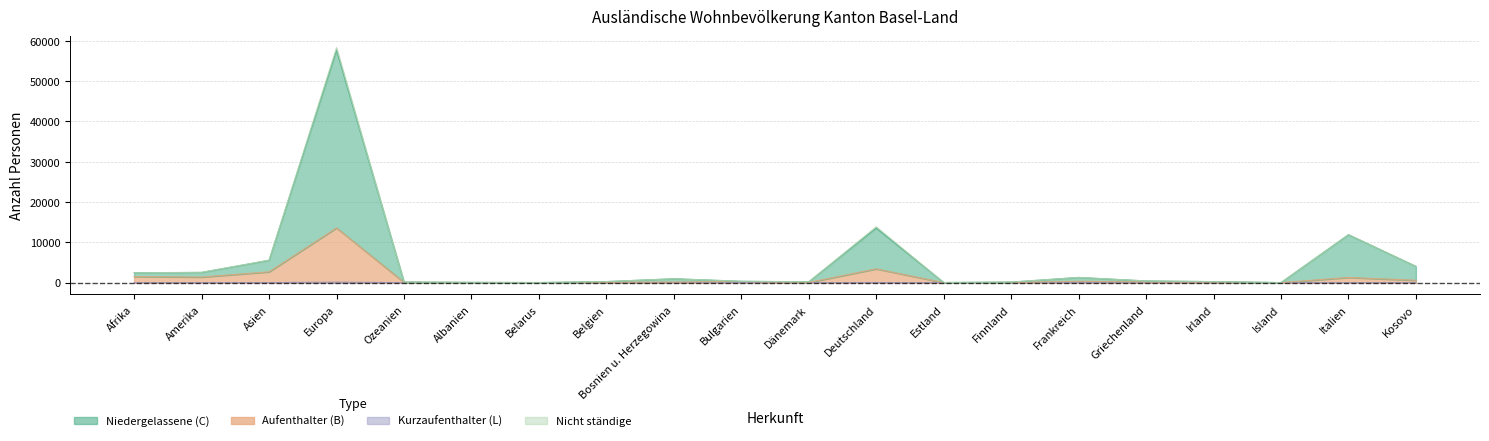

What is the average value of the Niedergelassene (C) Total series?

5088